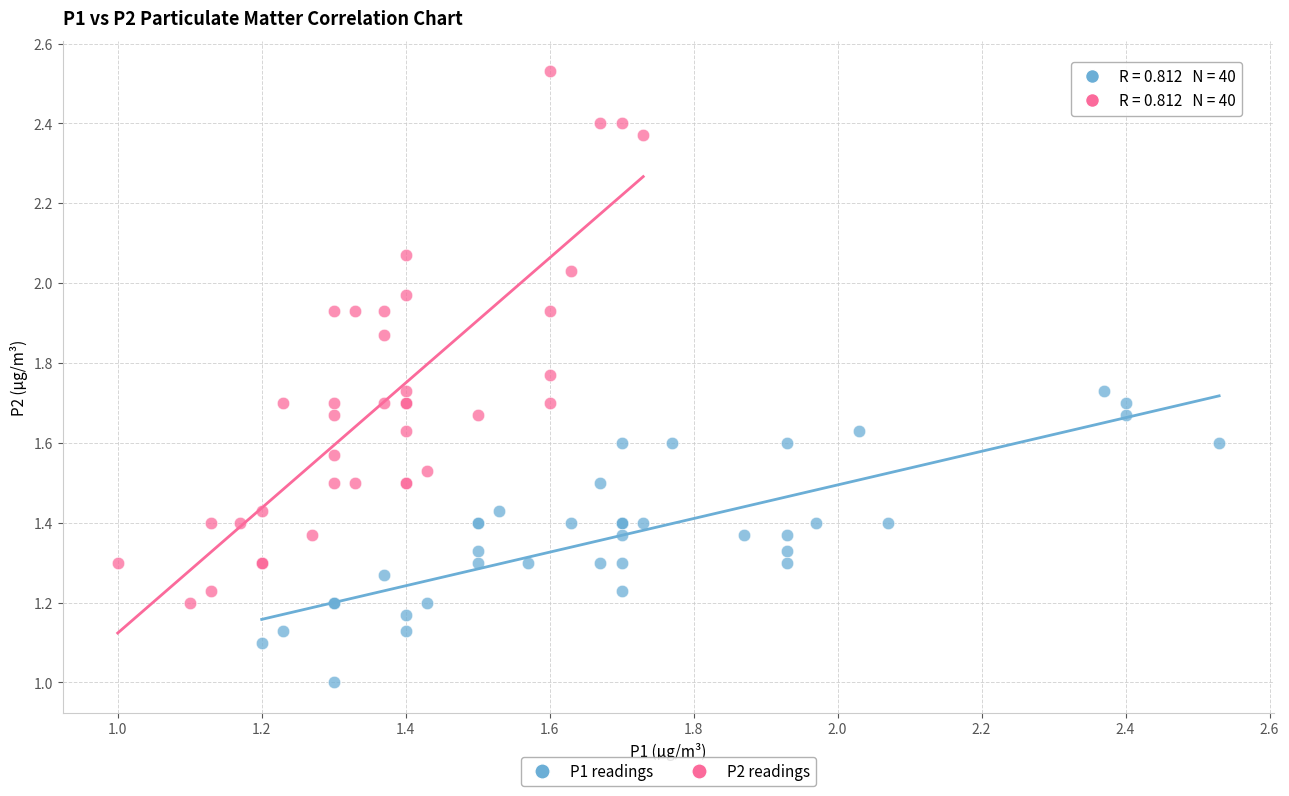

Which series reaches the minimum Y coordinate?

P1 readings